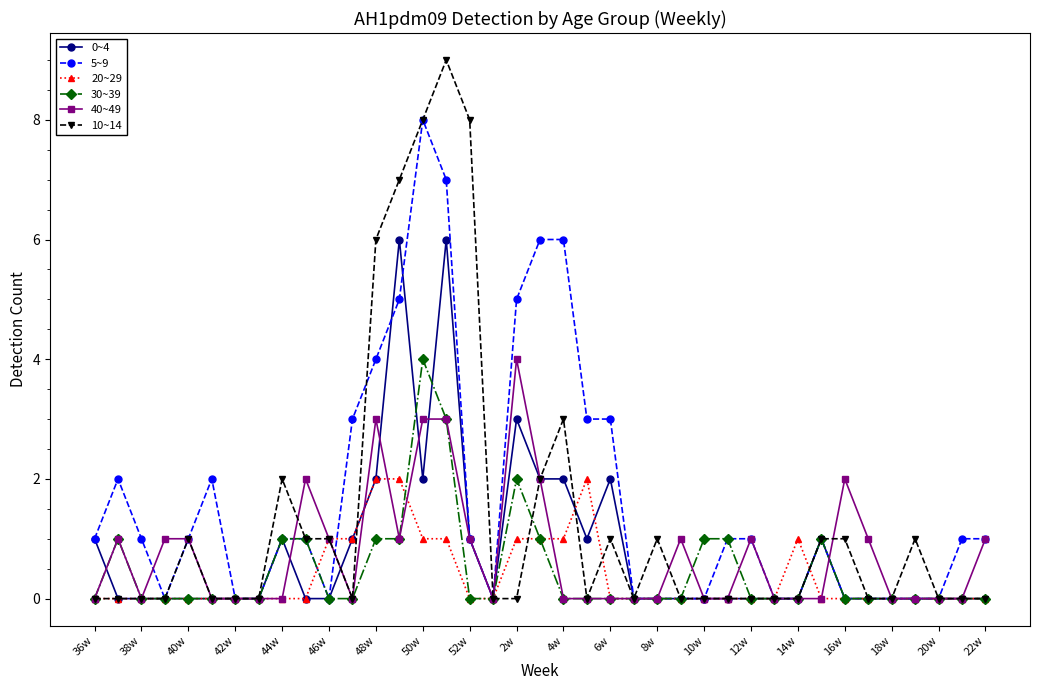

Which series has the largest range (max minus min)?

10~14